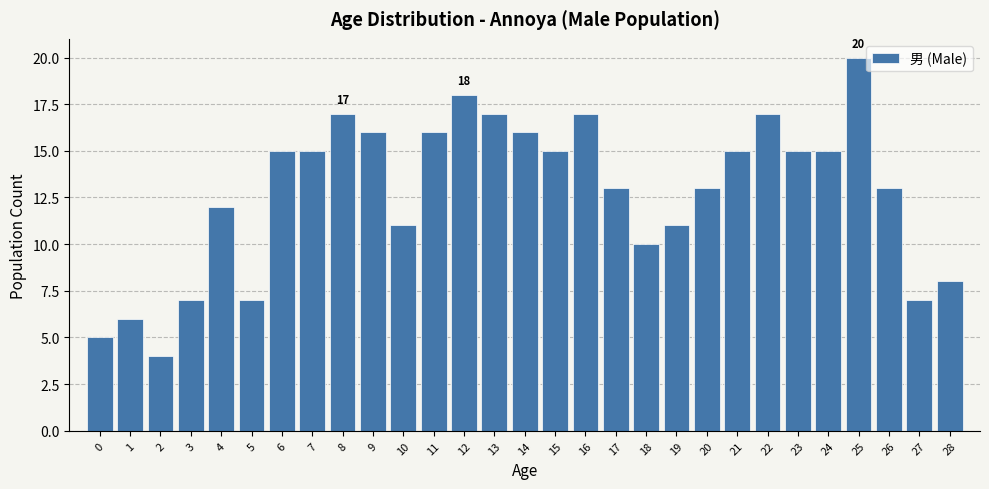

Reading right to left, list all the values displayed in this chart.

8	7	13	20	15	15	17	15	13	11	10	13	17	15	16	17	18	16	11	16	17	15	15	7	12	7	4	6	5